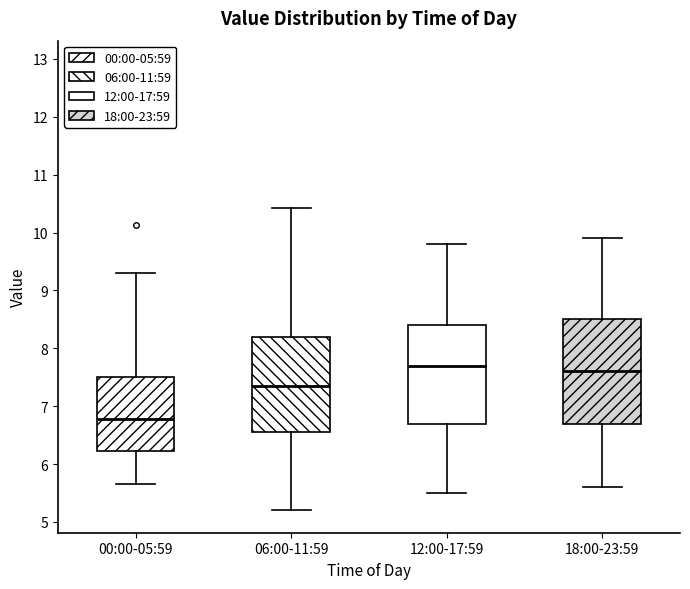

Reading left to right, transcribe this box plot: for each box, give where its median line is, the range the box spans, and where its two whiskers end, as read against the y-axis. The values are not printed on the chart, so give them approximately, as read against the axis.

00:00-05:59: median 6.8, box 6.2 to 7.5, whiskers 5.7 to 9.3
06:00-11:59: median 7.4, box 6.6 to 8.2, whiskers 5.2 to 10.4
12:00-17:59: median 7.7, box 6.7 to 8.4, whiskers 5.5 to 9.8
18:00-23:59: median 7.6, box 6.7 to 8.5, whiskers 5.6 to 9.9